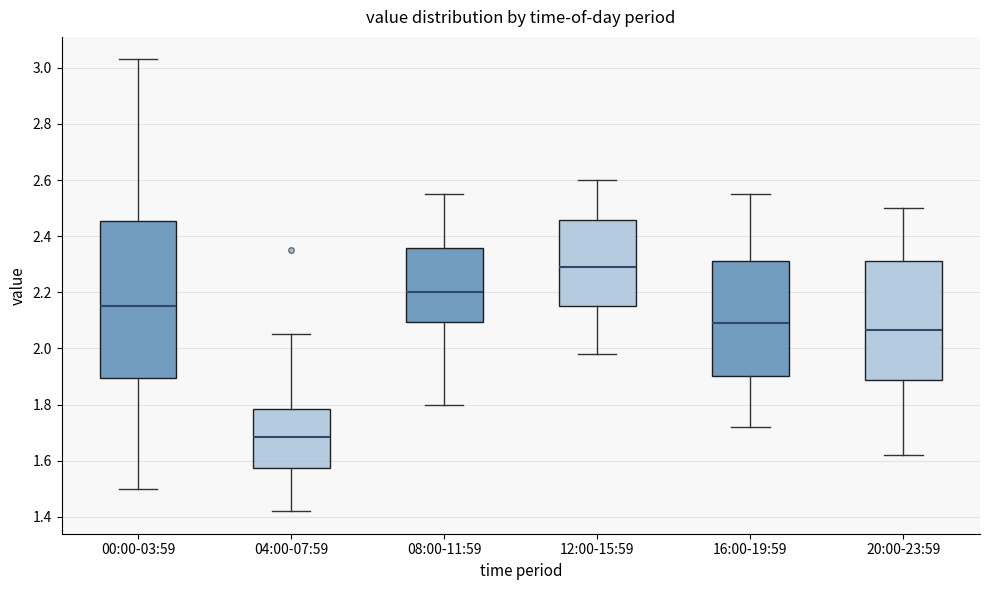

Which box is the tallest, from its lower edge to its upper edge?

00:00-03:59